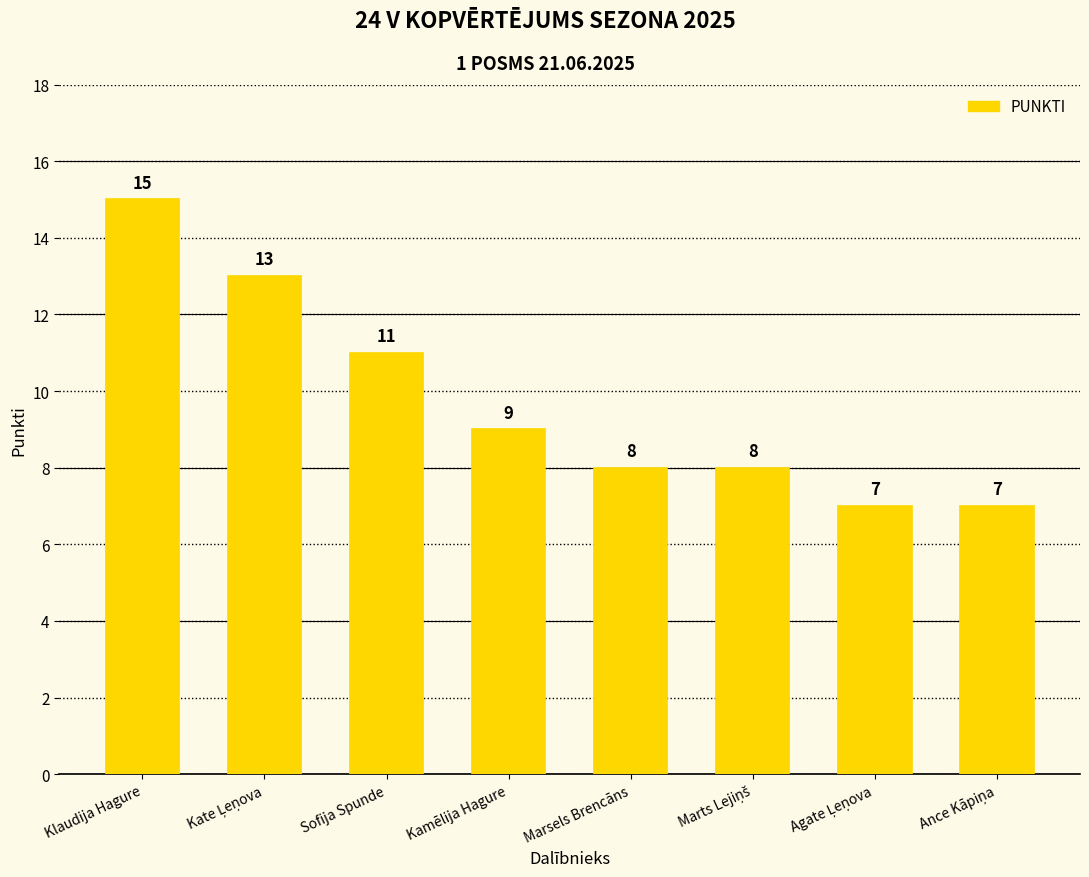

Count the values in the range 8 to 13.

5